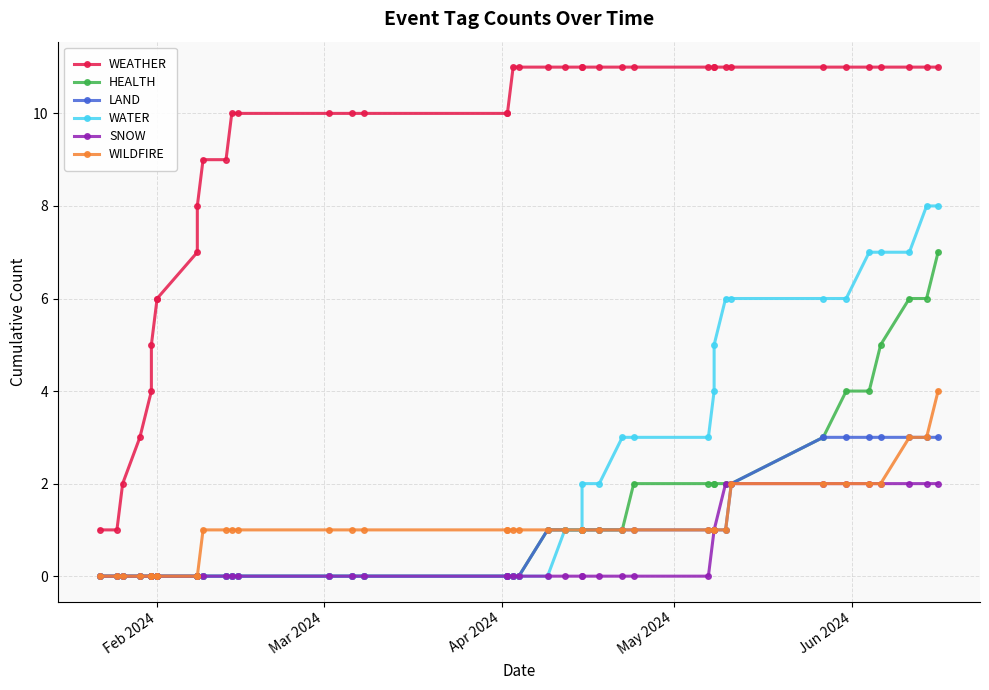

True or false: WEATHER and WILDFIRE intersect in this chart.

False